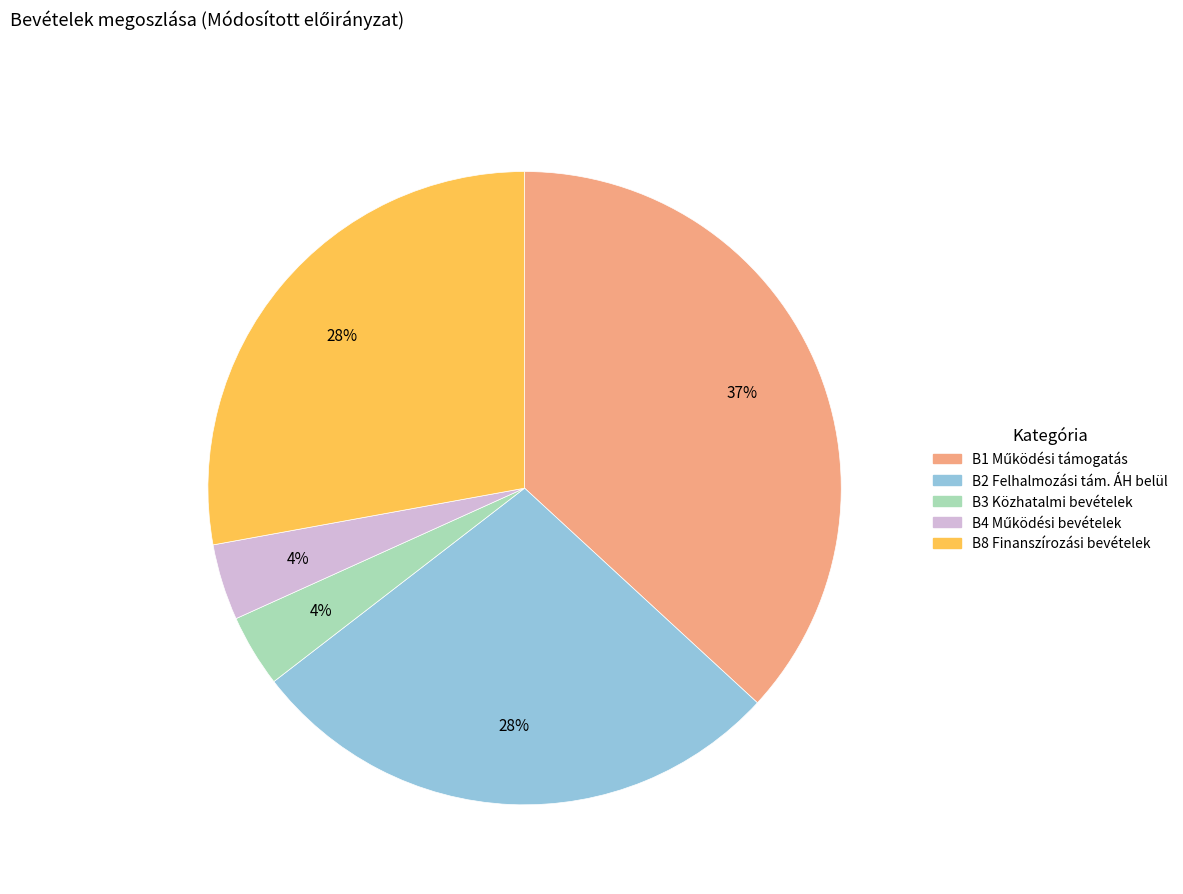

To the nearest percent, what is the average slice percentage?

20%